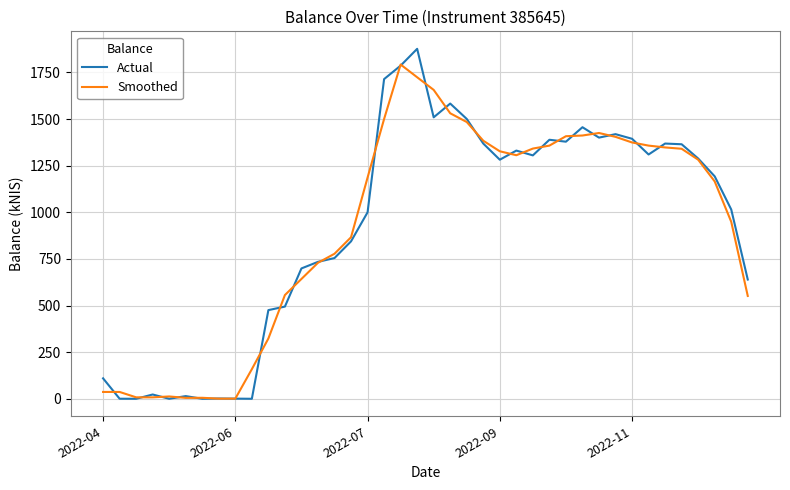

List the series in order of their peak value, lowest first.

Smoothed, Actual